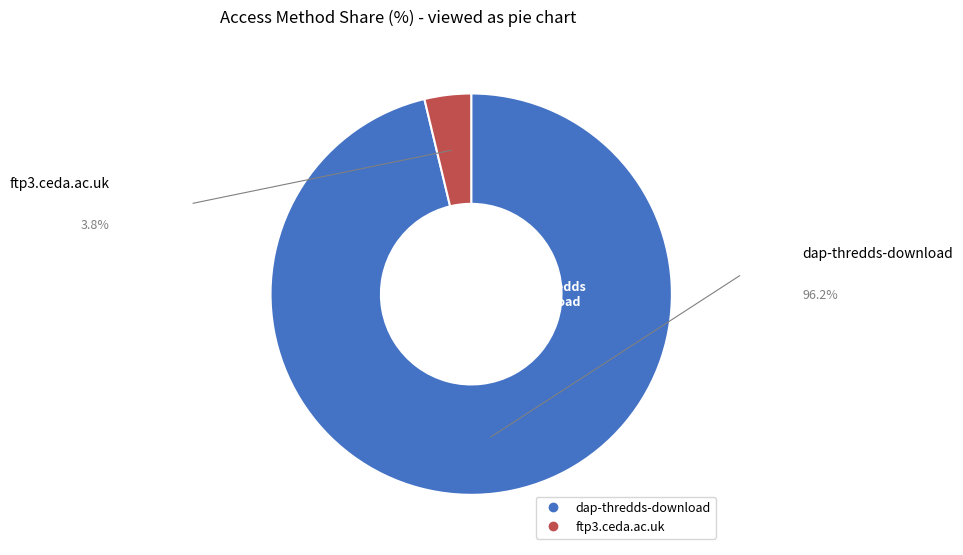

Between dap-thredds-download and ftp3.ceda.ac.uk, which is larger?

dap-thredds-download